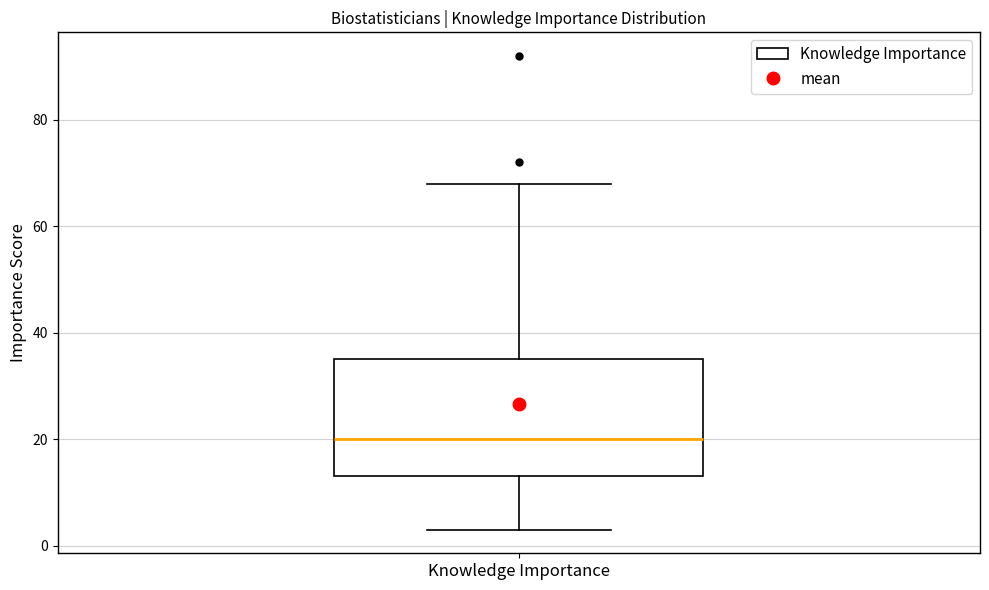

Where does the median line of the box for Knowledge Importance sit on the y-axis? The values are not printed on the chart, so give them approximately, as read against the axis.

20